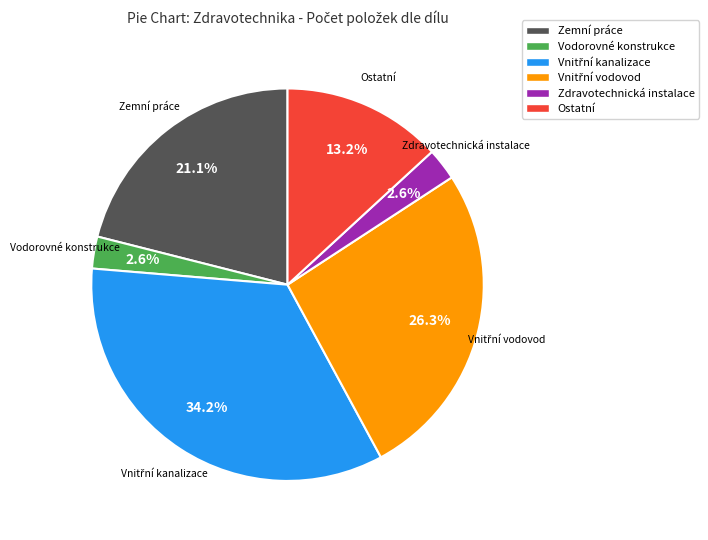

Does any single category account for the majority?

No